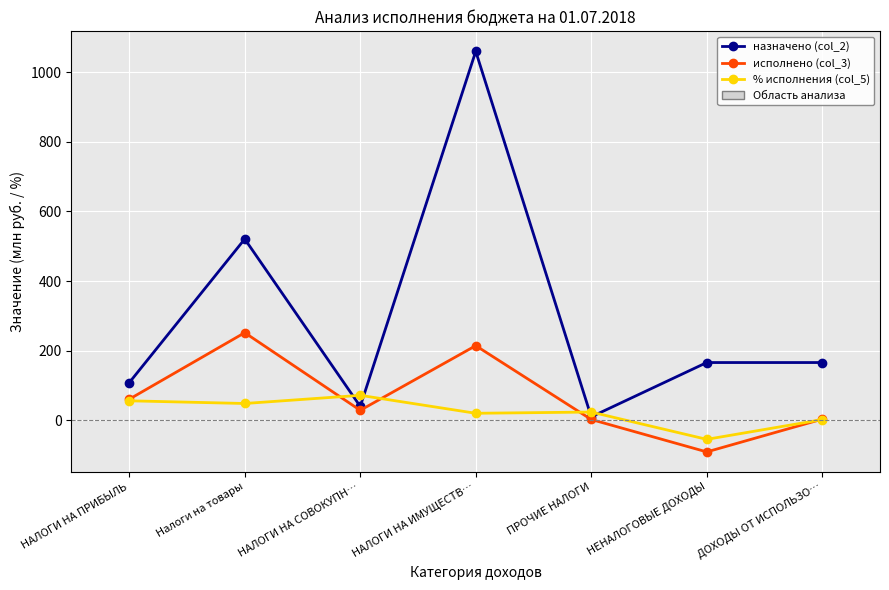

What is the total value across all series at НАЛОГИ НА ПРИБЫЛЬ?

224.8